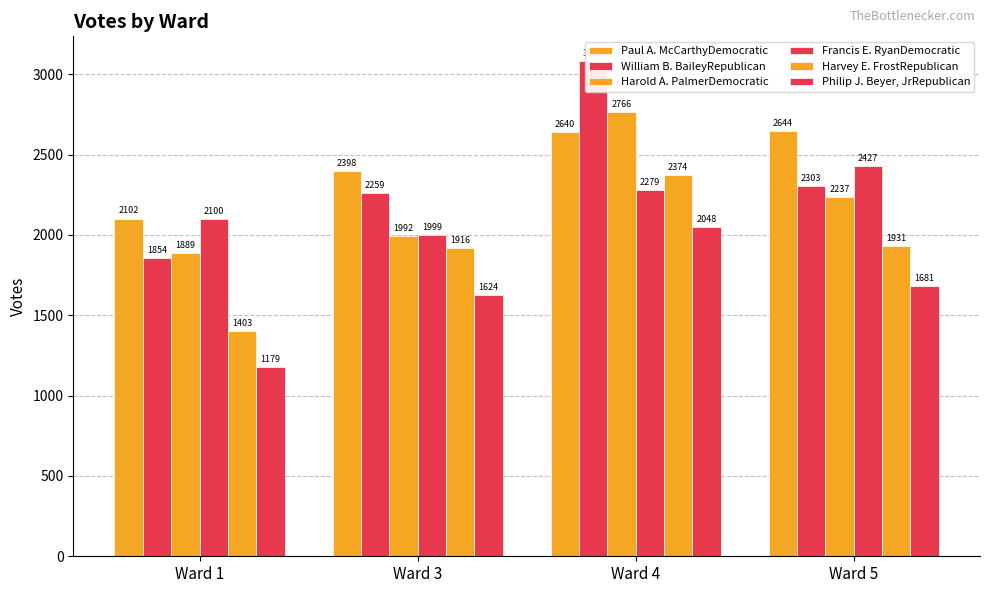

Which series has the widest spread of values?

William B. BaileyRepublican